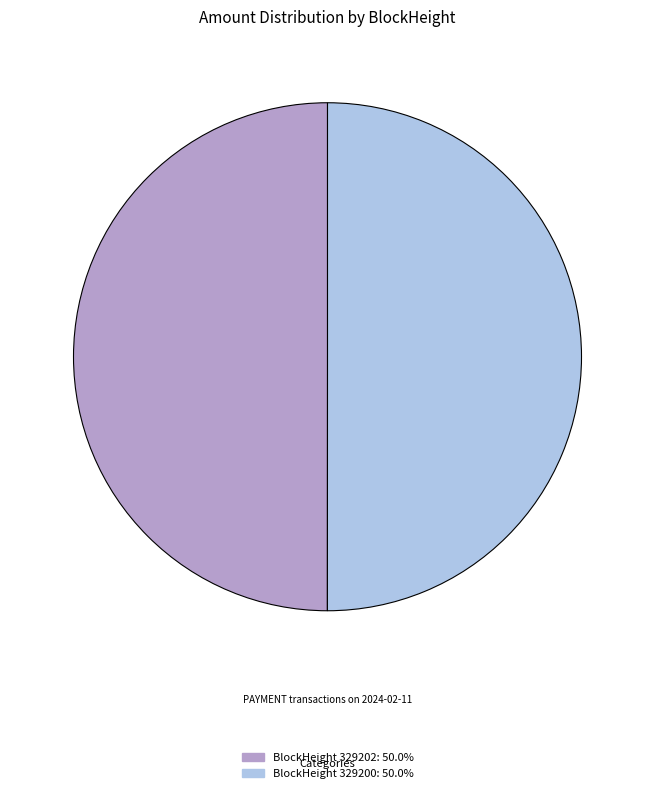

Approximately how many times larger is the value at BlockHeight 329200: 50.0% compared to BlockHeight 329202: 50.0%?

1.0